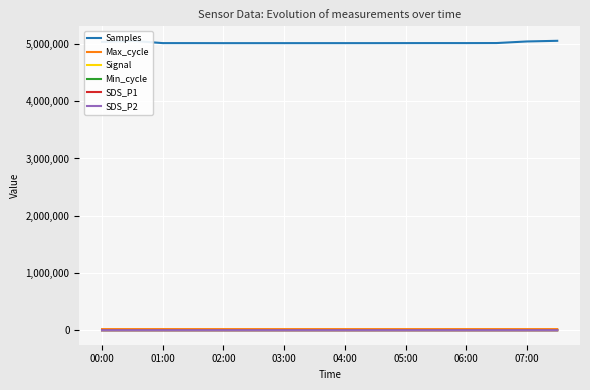

At how many categories does at least one series exceed 117939?

16